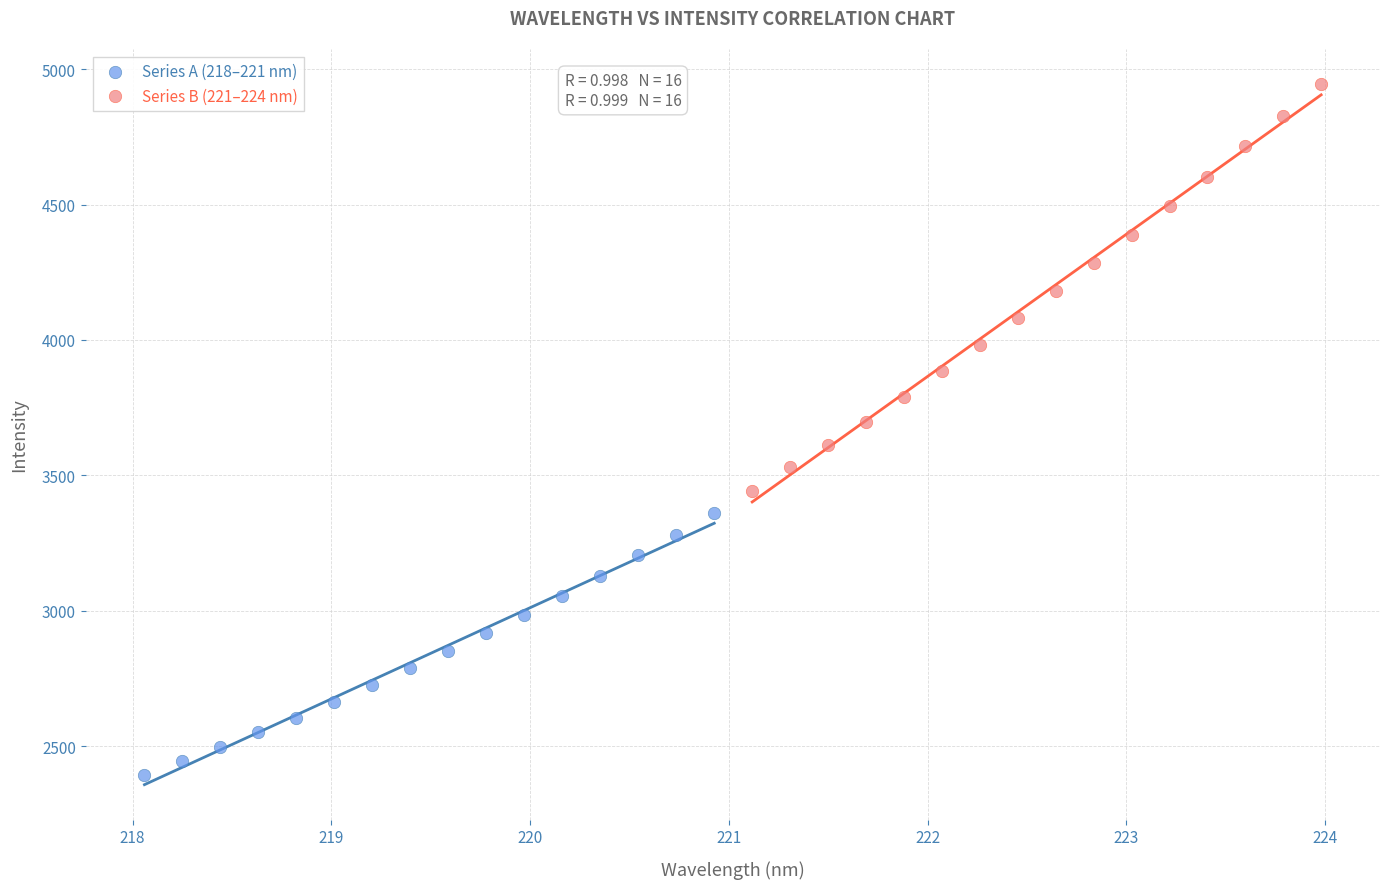

Which series has the largest Y range (max minus min)?

Series B (221–224 nm)